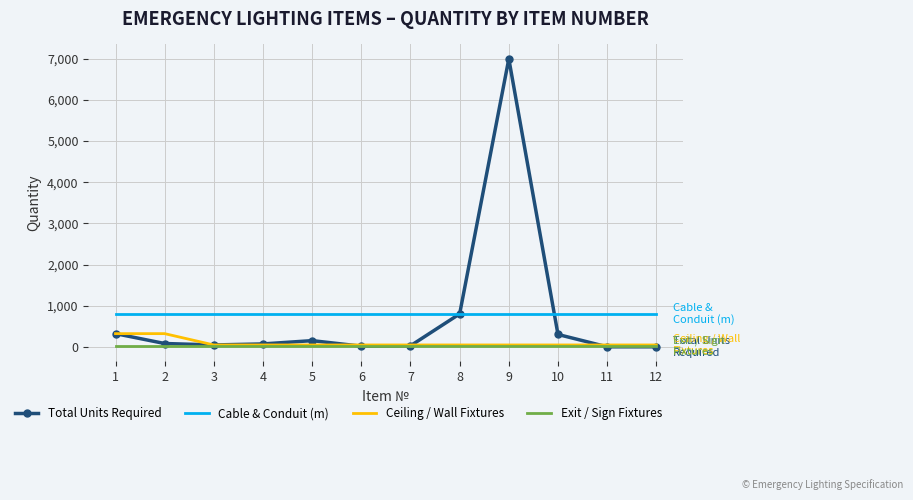

True or false: Ceiling / Wall Fixtures and Cable & Conduit (m) cross at least once.

False